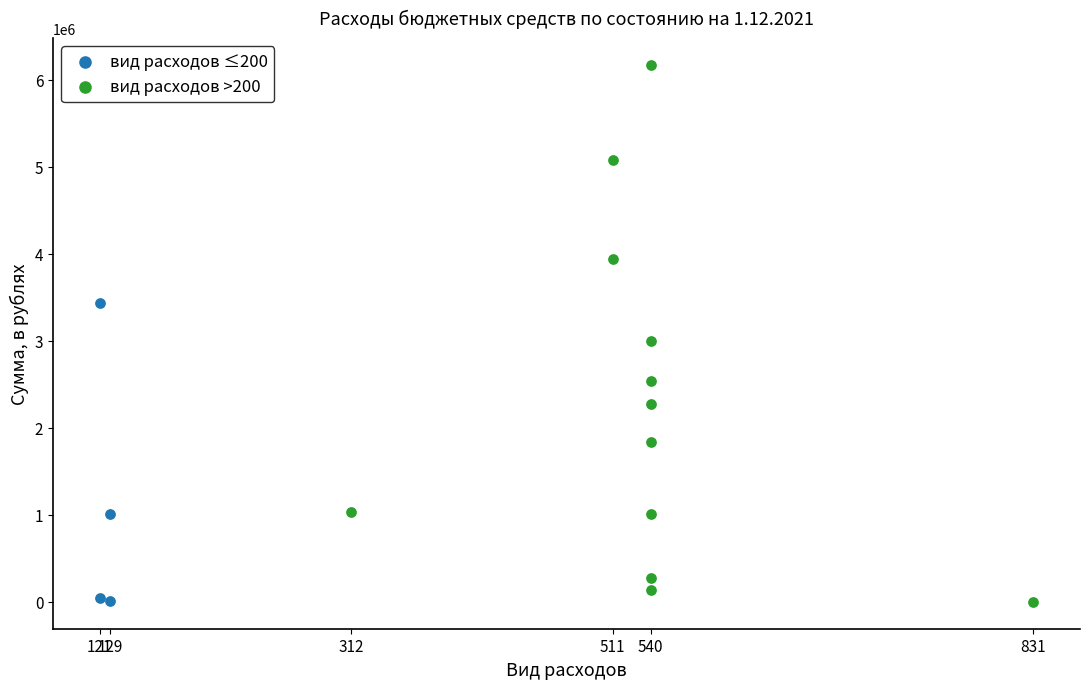

Which series reaches the maximum Y coordinate?

вид расходов >200